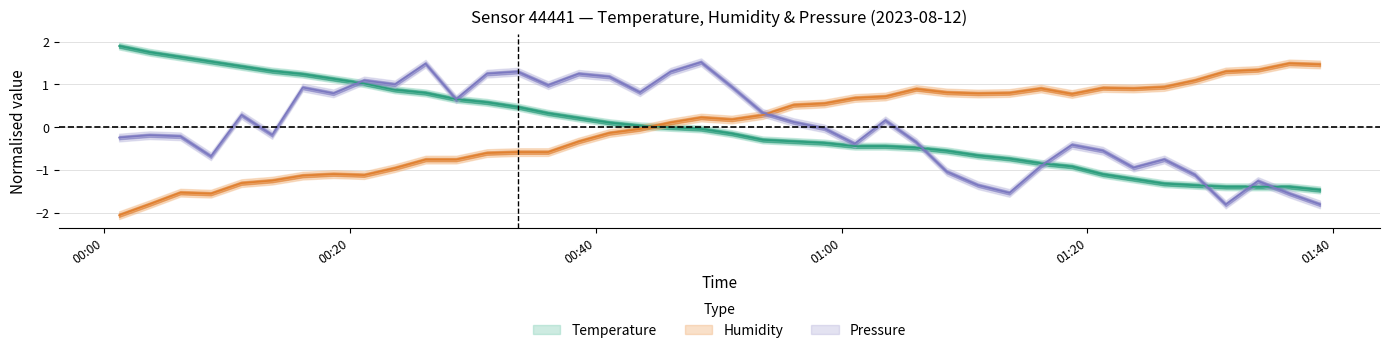

True or false: pressure has a value of -0.2 at 31.

False